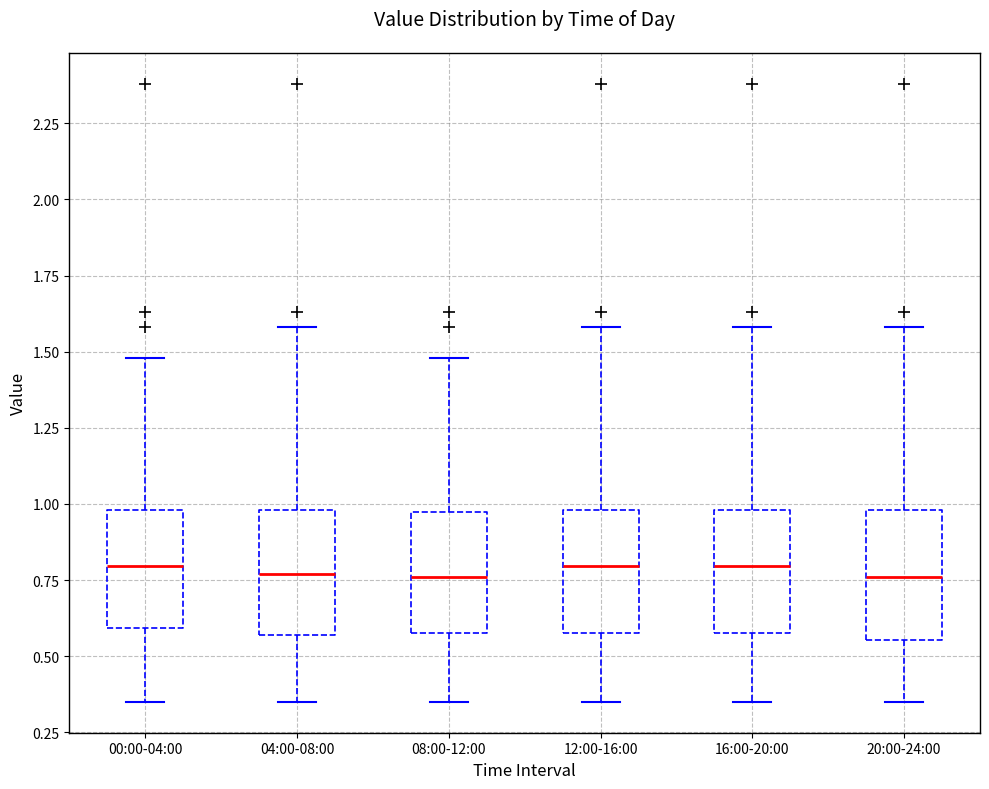

Where does the median line of the box for 20:00-24:00 sit on the y-axis? The values are not printed on the chart, so give them approximately, as read against the axis.

0.75